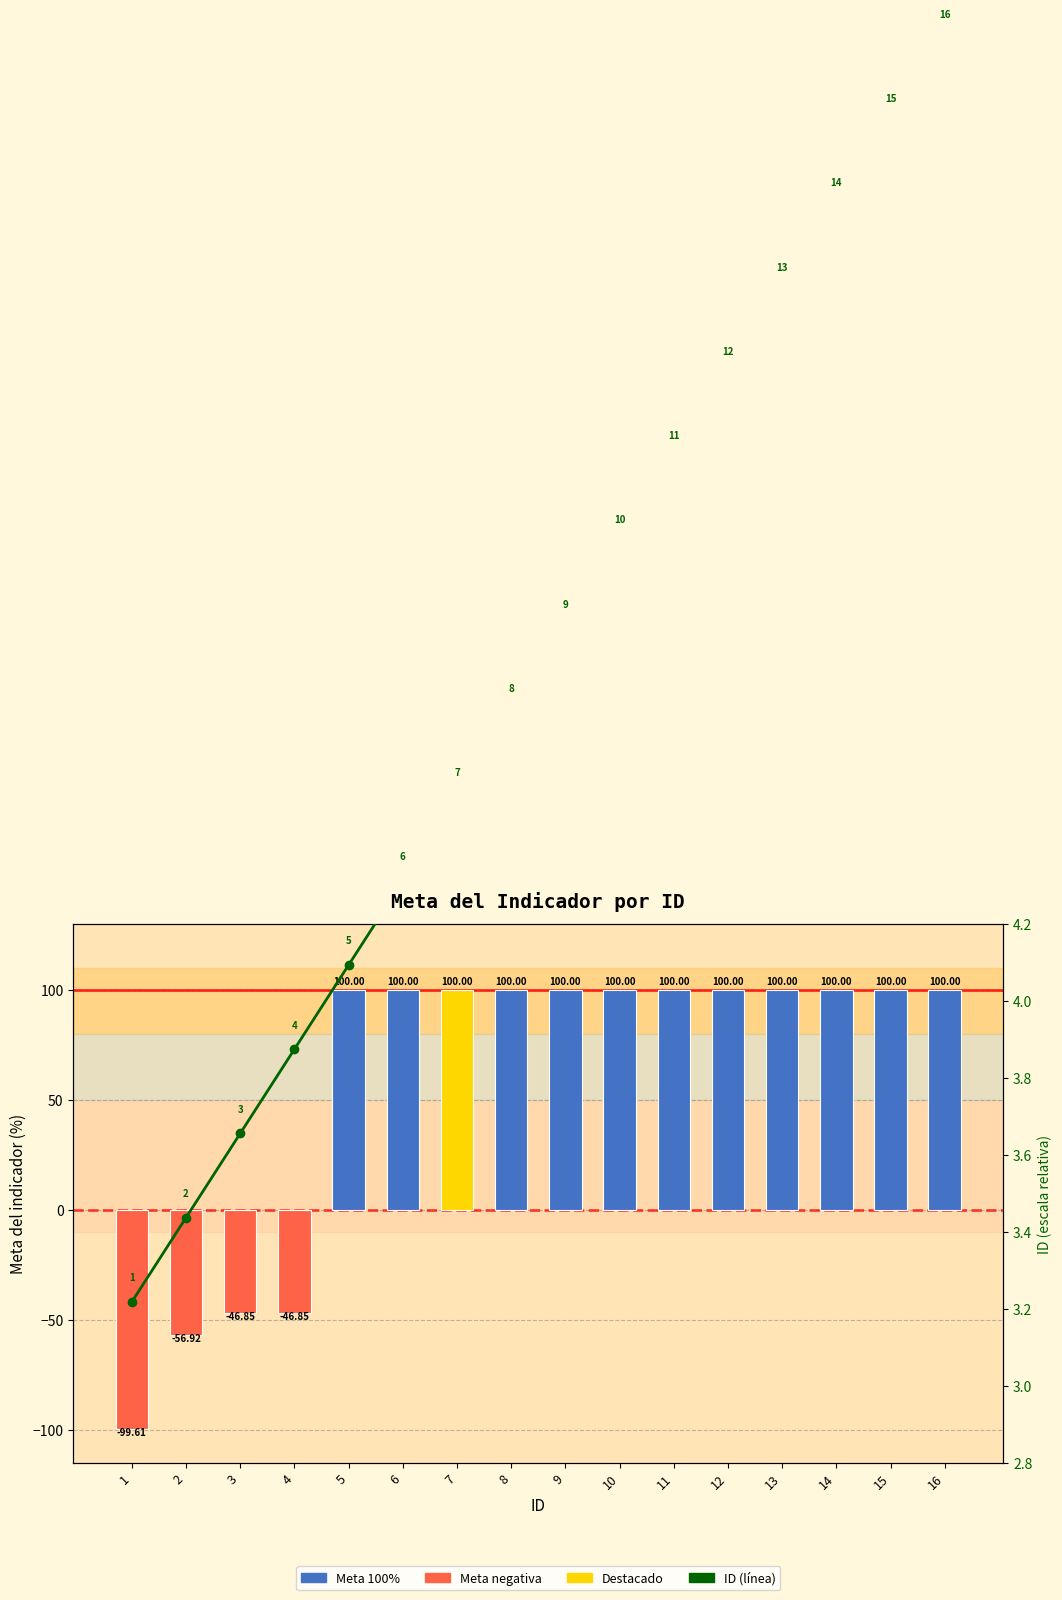

What is the smallest value displayed?

-99.6